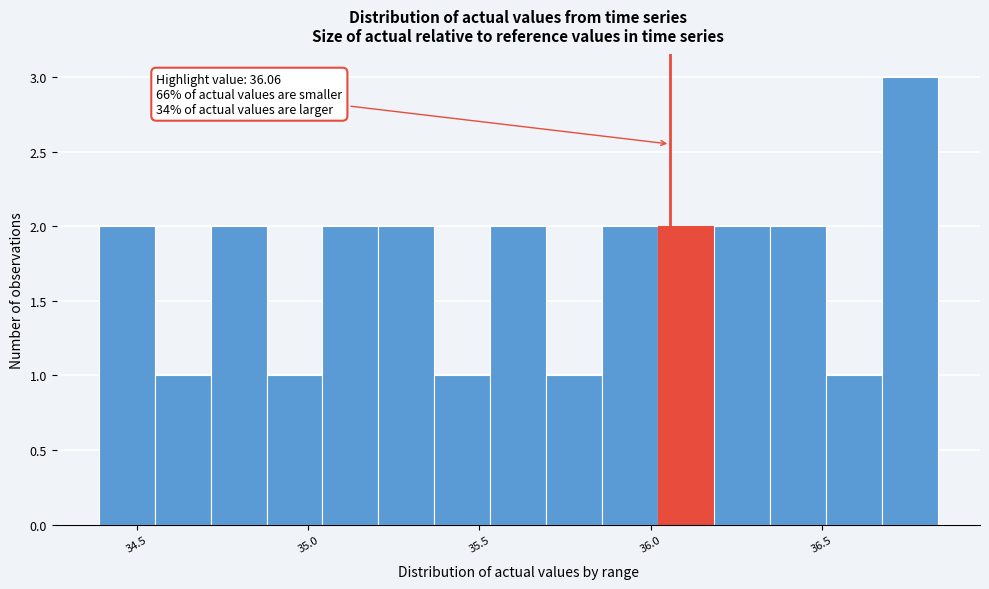

Around what value on the x-axis is the tallest bar? Give the approximate position of its centre, as read against the axis.

36.75